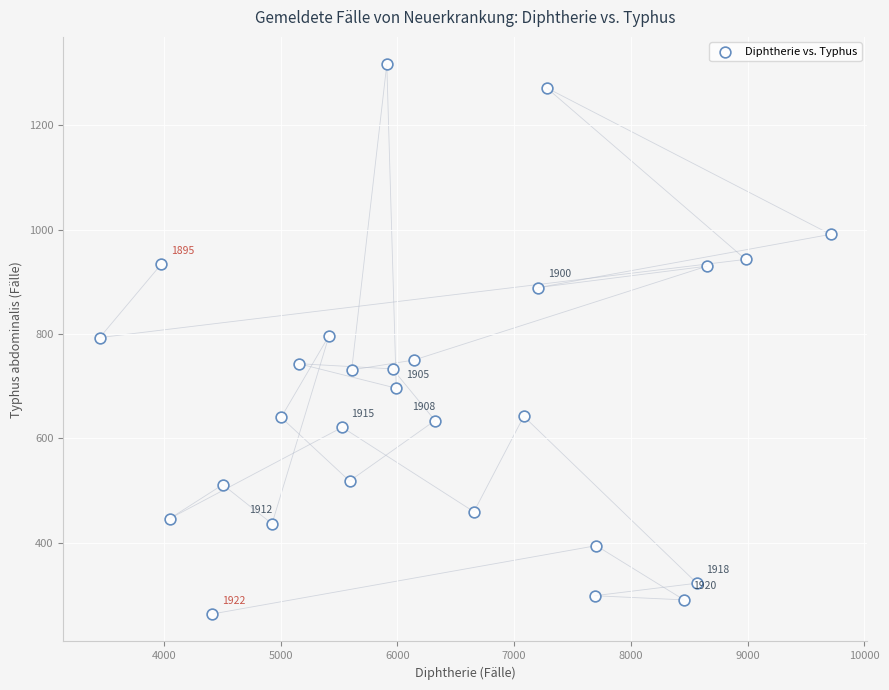

What is the range of Y values (max minus min)?

1054